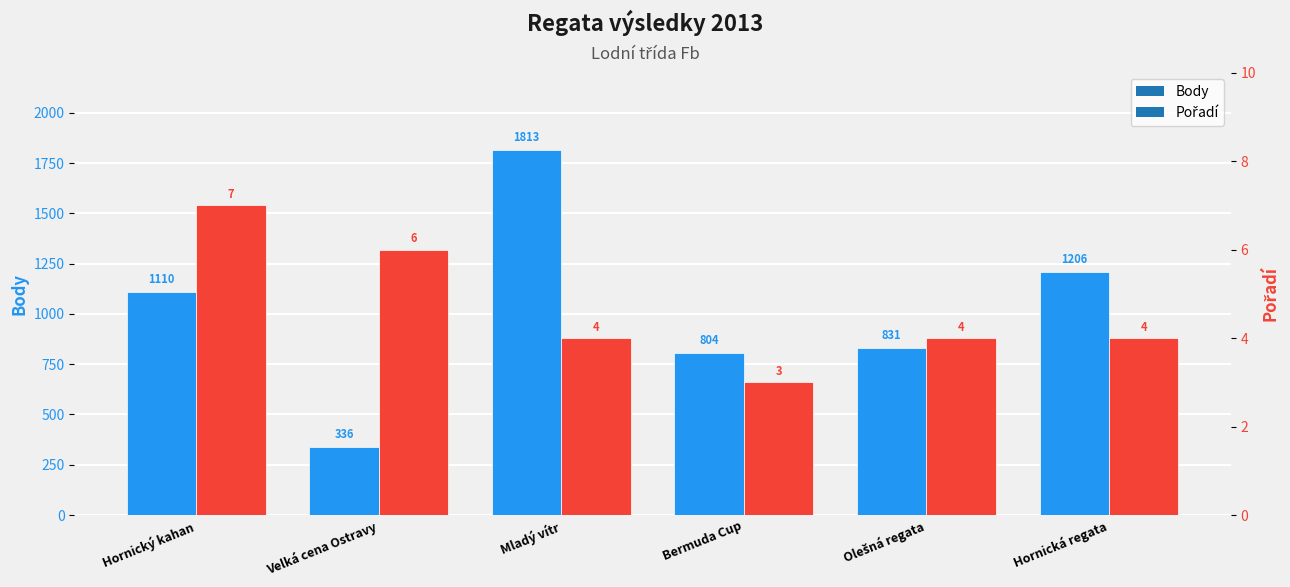

Between Mladý vítr and Olešná regata, which is larger?

Mladý vítr